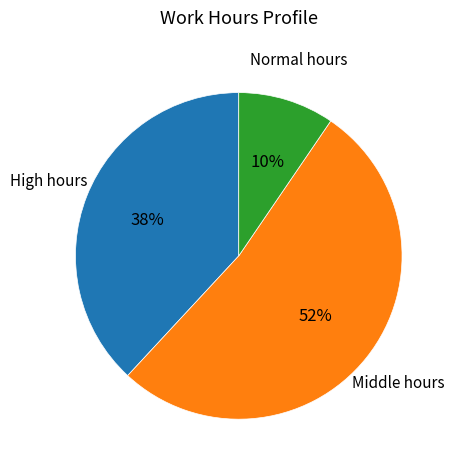

To the nearest percent, what is the average slice percentage?

33%